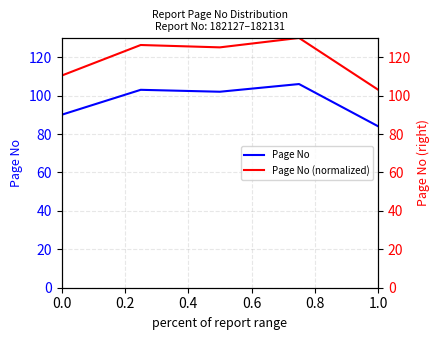

The Page No series shows 90 at 0.0. True or false?

True